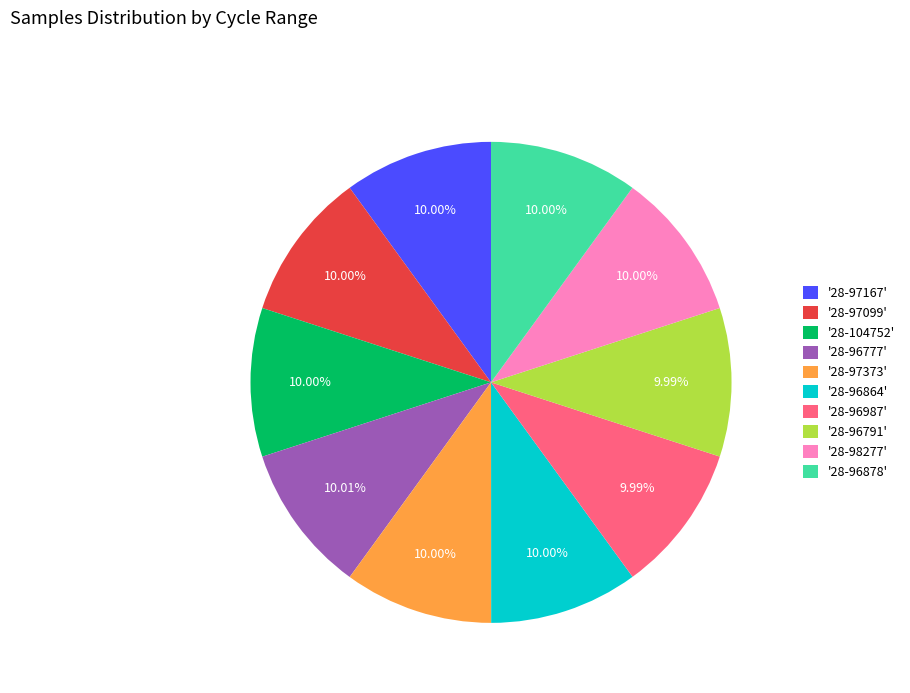

Combined, do '28-96777' and '28-97373' account for over 50%?

No